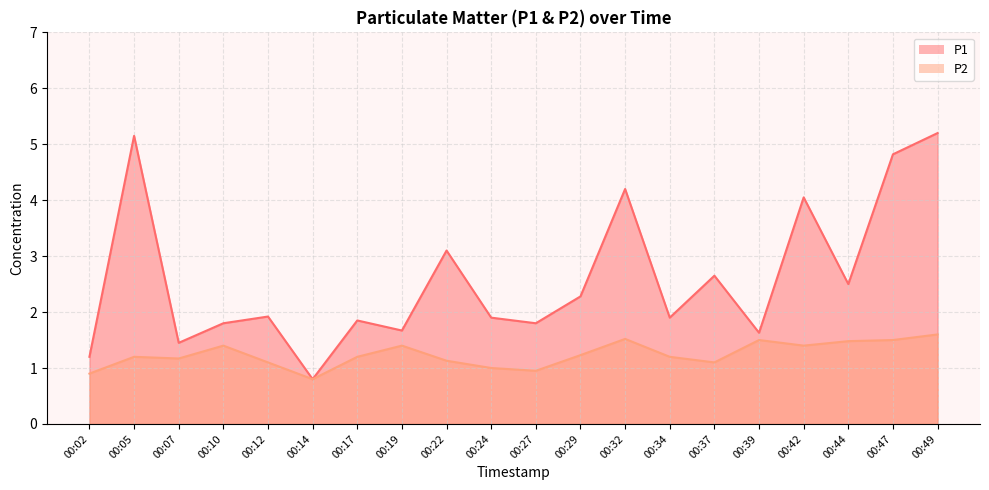

The P1 series shows 2.3 at 00:29. True or false?

True